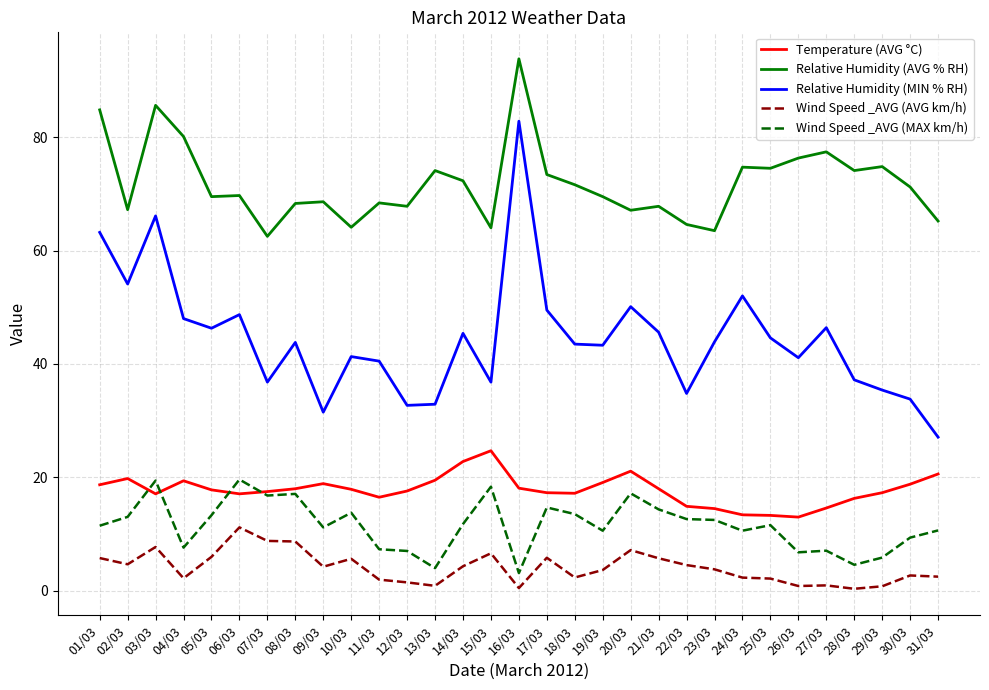

How many distinct data groups are displayed?

5